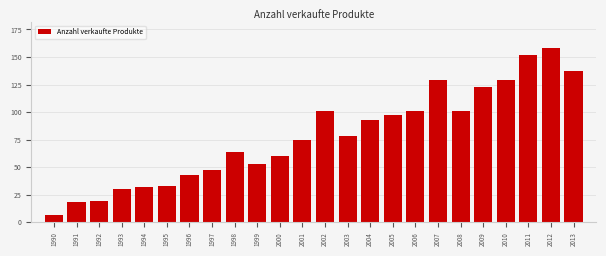

Reading left to right, list all the values displayed in this chart.

1990=7	1991=18	1992=19	1993=30	1994=32	1995=33	1996=43	1997=47	1998=64	1999=53	2000=60	2001=75	2002=101	2003=78	2004=93	2005=97	2006=101	2007=129	2008=101	2009=123	2010=129	2011=152	2012=158	2013=137